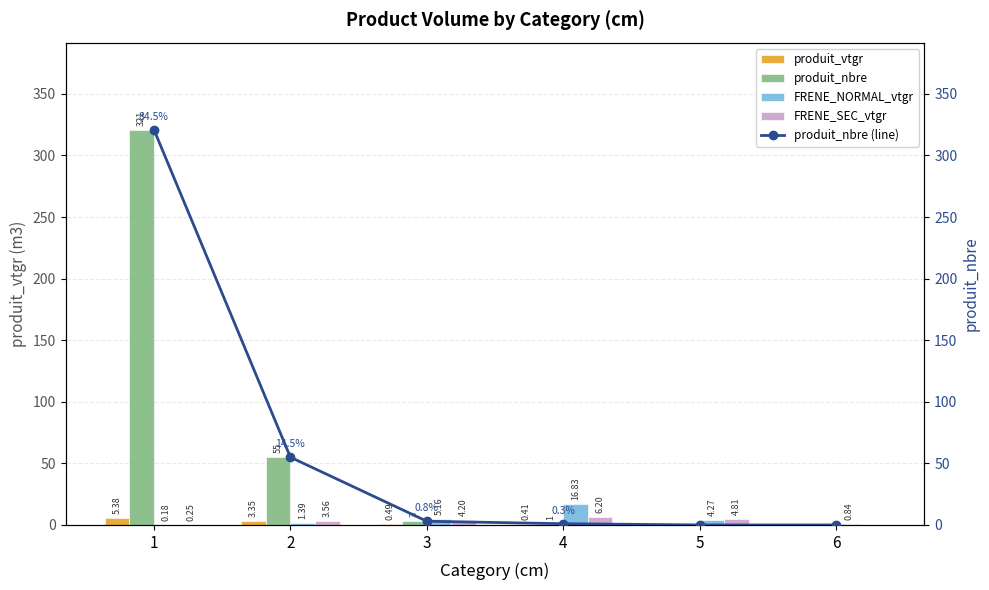

At which category is the sum across all series the highest?

1